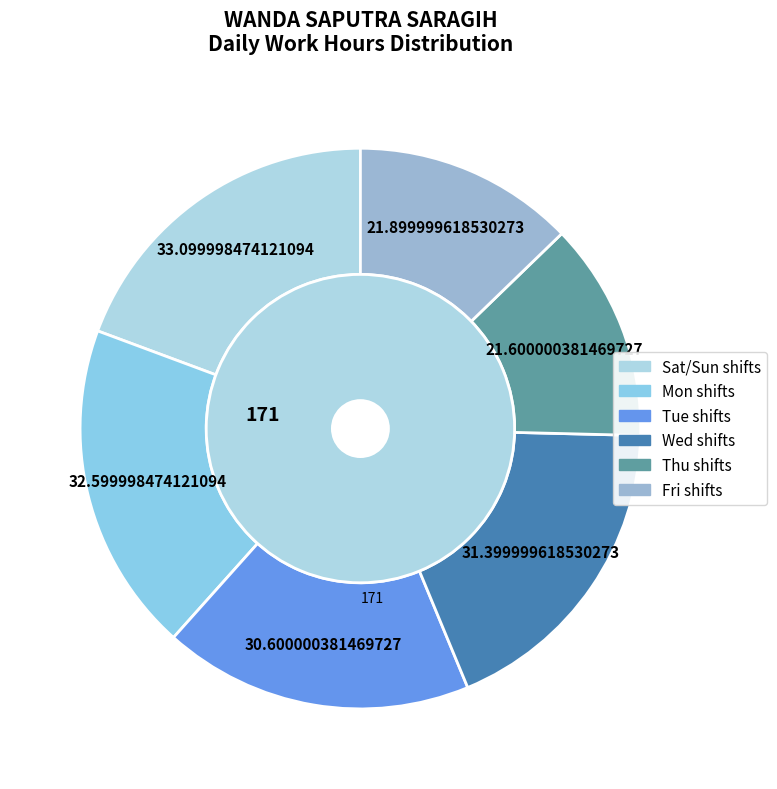

The 4-Mon slice represents 1% of the pie. True or false?

False